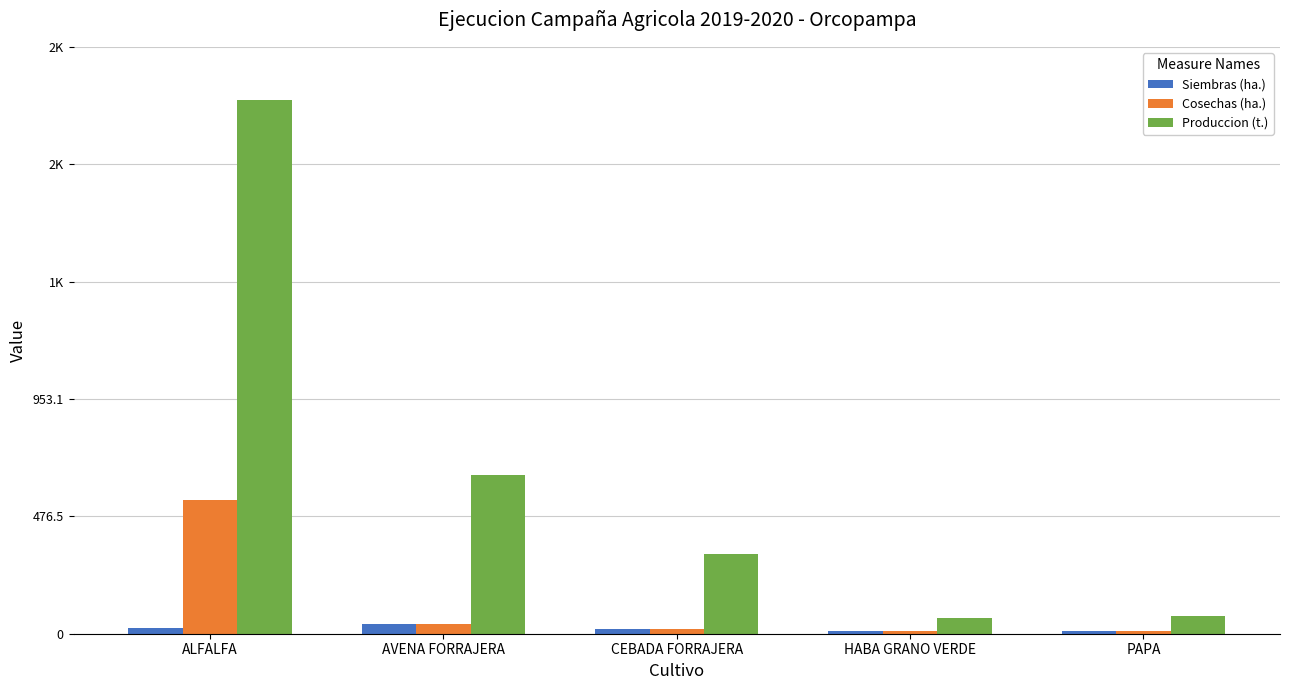

Rank the series by their maximum value, from highest to lowest.

Produccion (t.), Cosechas (ha.), Siembras (ha.)